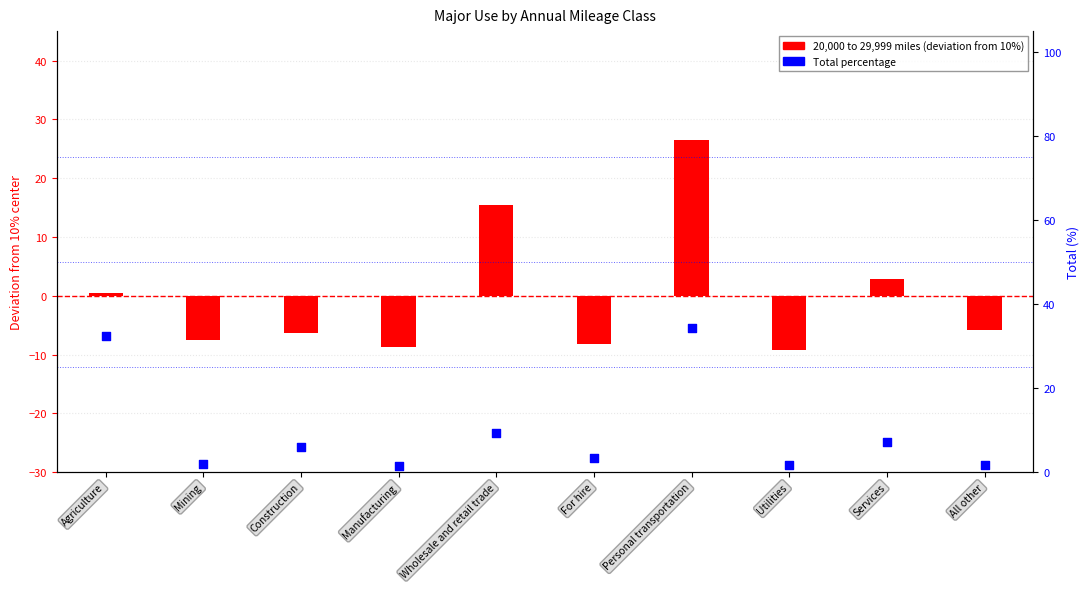

Is the value of Total at Wholesale and retail trade greater than the value of 20,000 to 29,999 miles (deviation) at For hire?

Yes